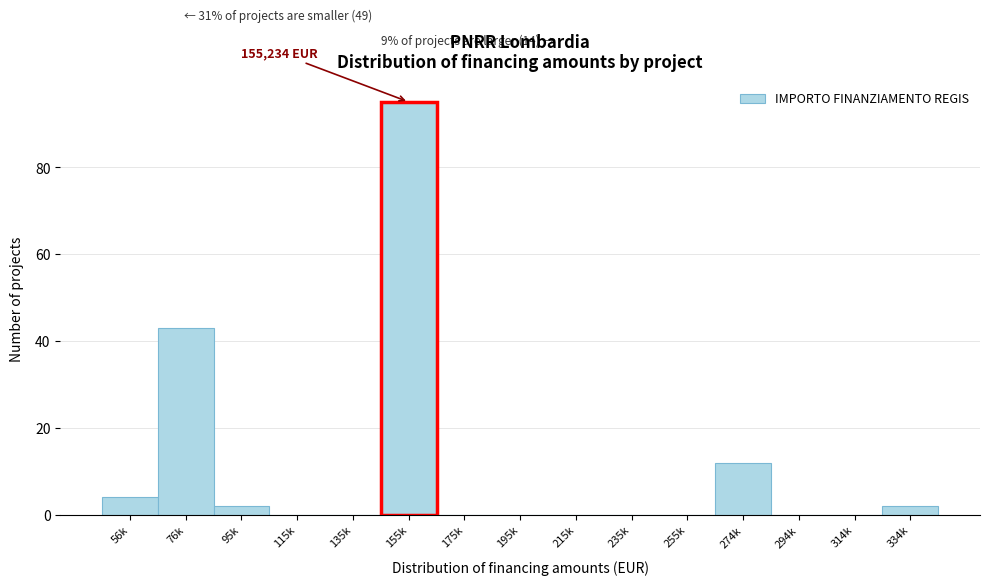

Reading left to right, list all the values displayed in this chart.

56k=4	76k=43	95k=2	115k=0	135k=0	155k=95	175k=0	195k=0	215k=0	235k=0	255k=0	274k=12	294k=0	314k=0	334k=2